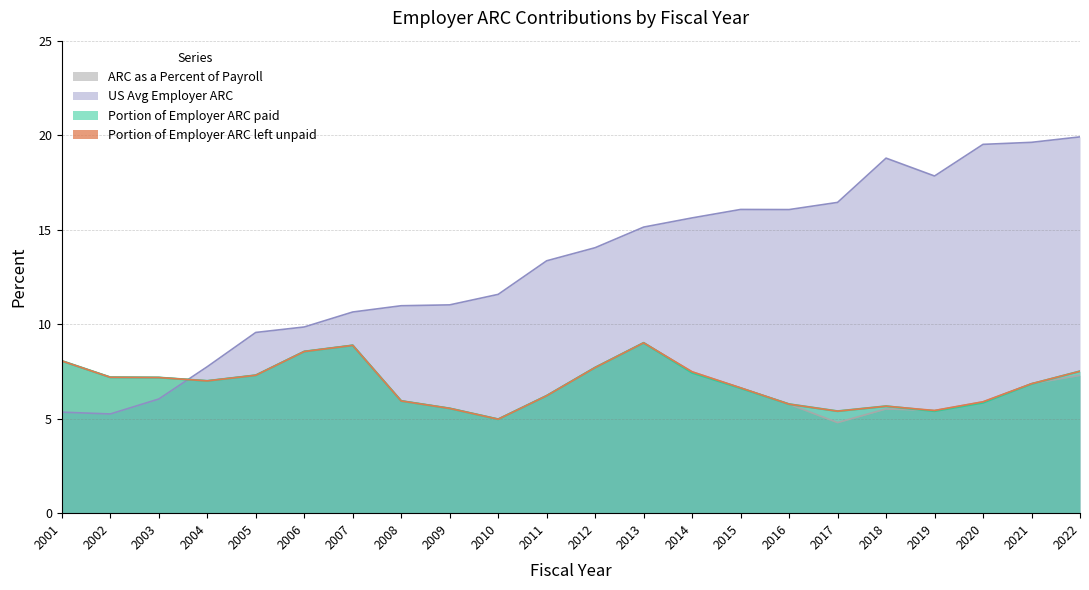

What is the approximate value of US Avg Employer ARC at 2008?

11.0